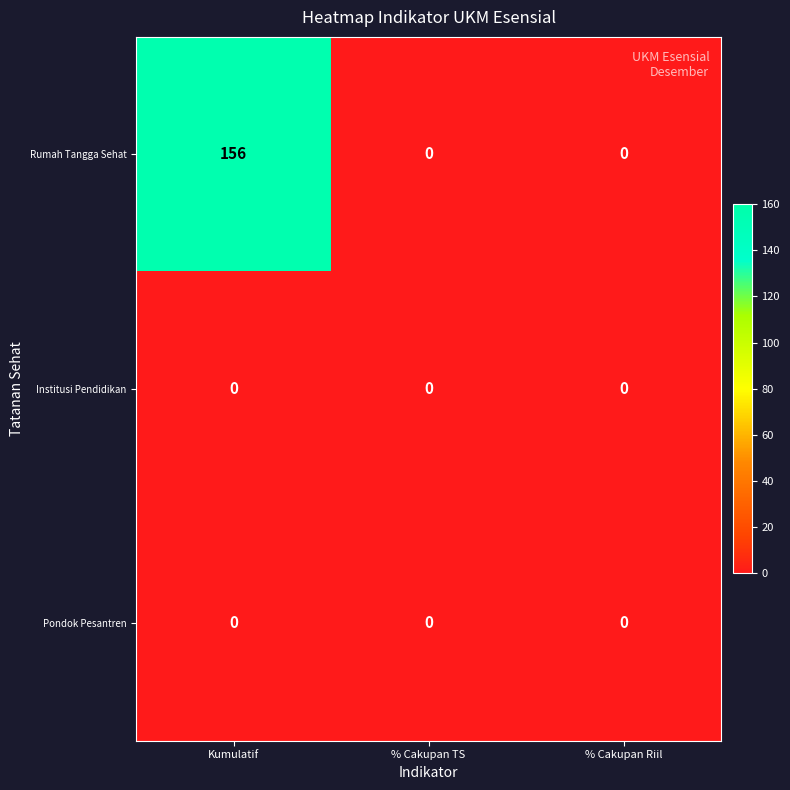

How many categories are shown in the chart?

3